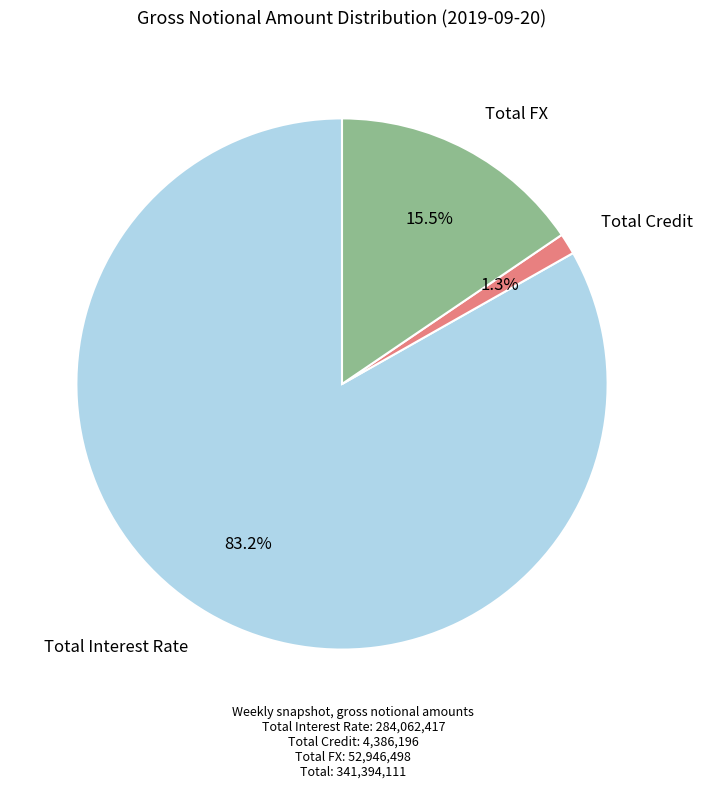

To the nearest percent, what portion does Total Interest Rate represent?

83%